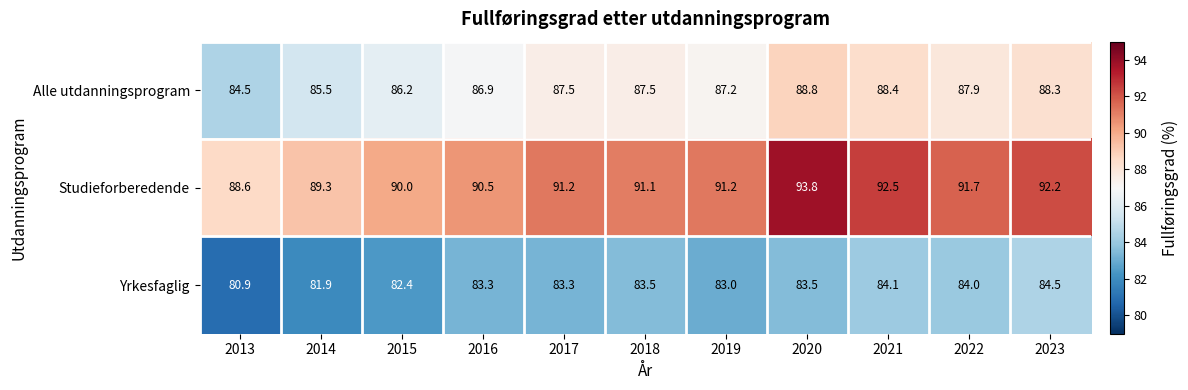

Is it true that Alle utdanningsprogram equals 38.7 at 2018?

False